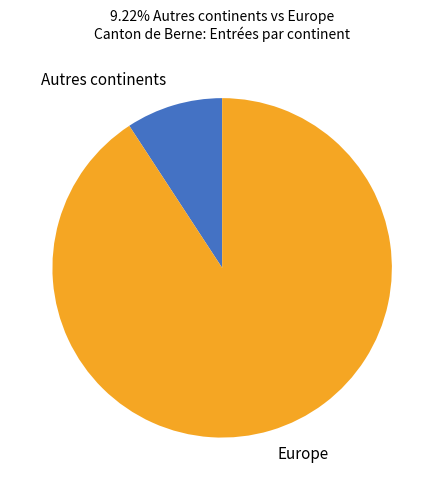

Is there any slice that represents more than half of the pie?

Yes